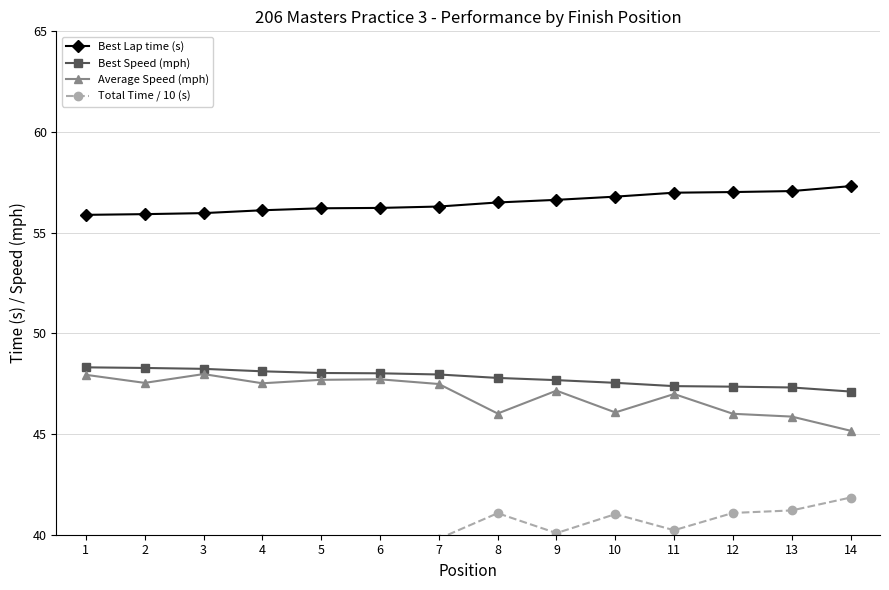

What are all the series names shown in the legend?

Best Lap time (s), Best Speed (mph), Average Speed (mph), Total Time / 10 (s)